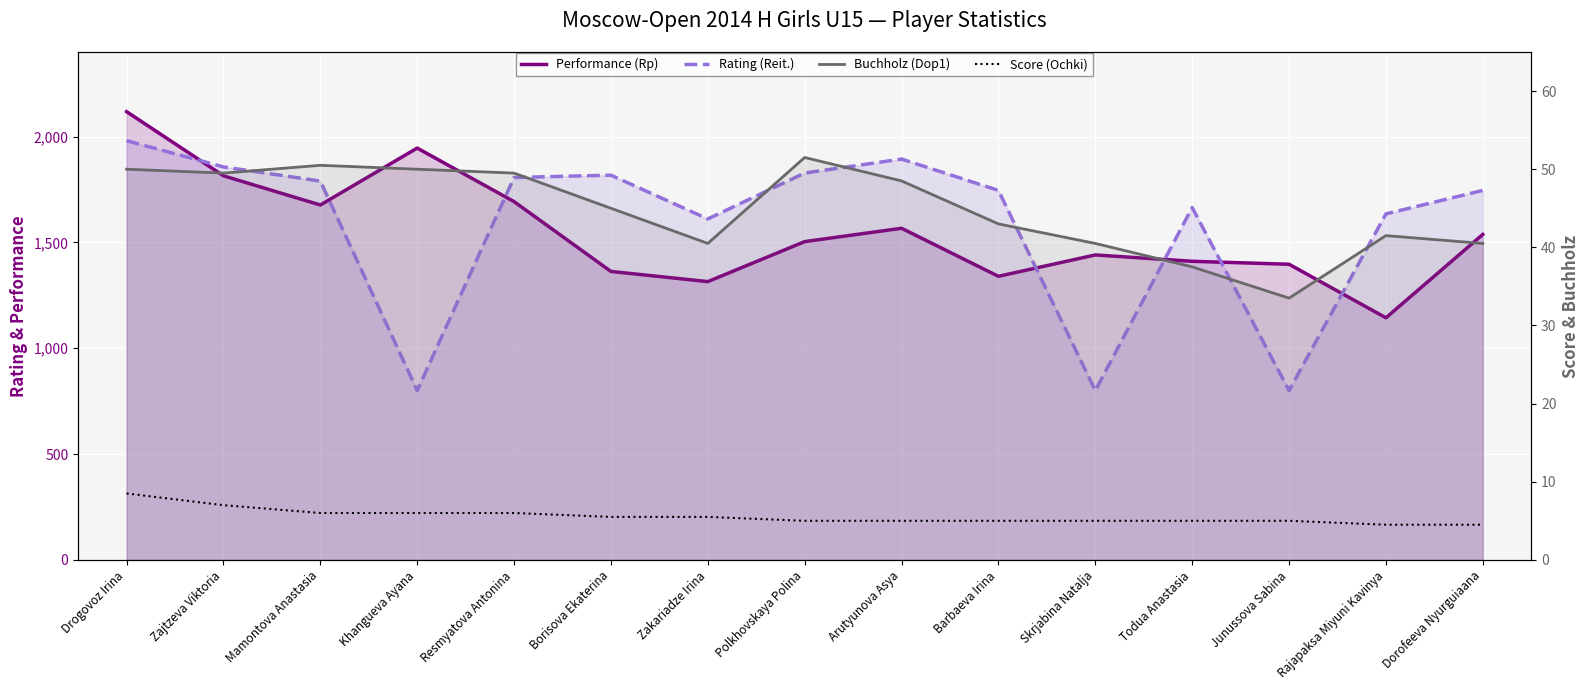

Reading left to right, list all the values displayed in this chart.

Performance (Rp): 2118.0	1815.0	1677.0	1946.0	1693.0	1363.0	1315.0	1504.0	1567.0	1340.0	1441.0	1411.0	1397.0	1144.0	1538.0
Rating (Reit.): 1981.0	1857.0	1790.0	800.0	1807.0	1818.0	1611.0	1828.0	1894.0	1746.0	800.0	1665.0	800.0	1635.0	1746.0
Buchholz (Dop1): 50.0	49.5	50.5	50.0	49.5	45.0	40.5	51.5	48.5	43.0	40.5	37.5	33.5	41.5	40.5
Score (Ochki): 8.5	7.0	6.0	6.0	6.0	5.5	5.5	5.0	5.0	5.0	5.0	5.0	5.0	4.5	4.5